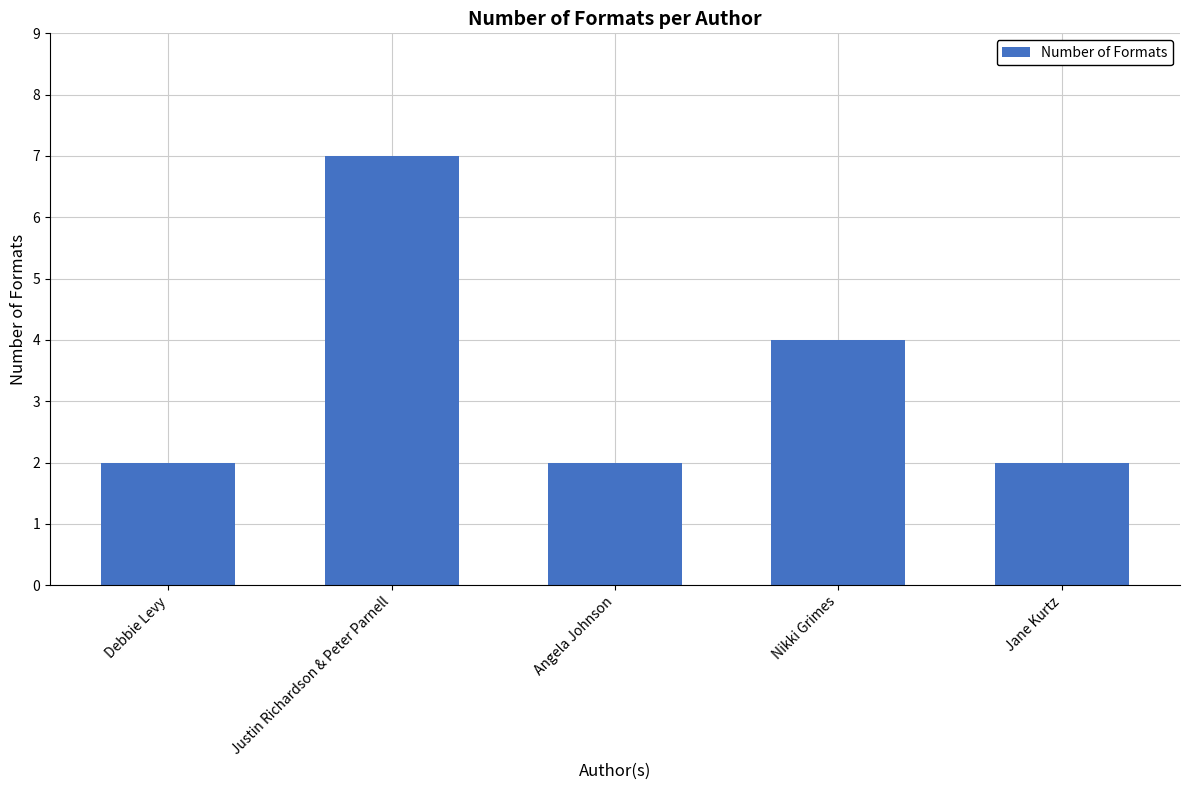

What is the sum of the values at Justin Richardson & Peter Parnell and Debbie Levy?

9